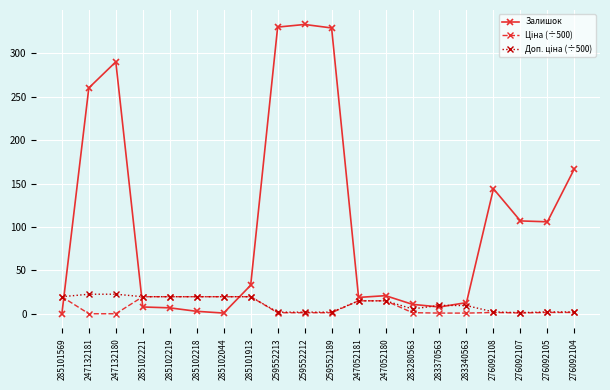

True or false: Залишок has more than 2 interior local peaks.

True